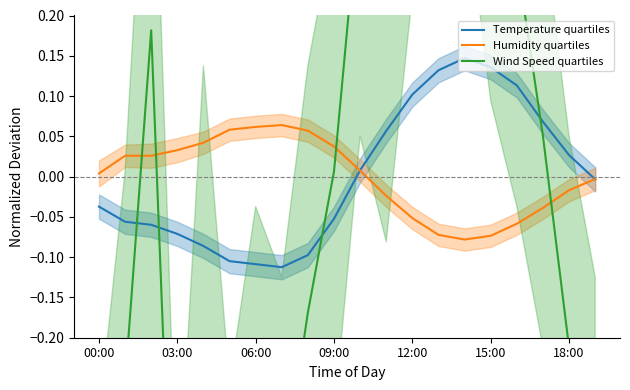

Which series has the largest total across all categories?

Temperature quartiles